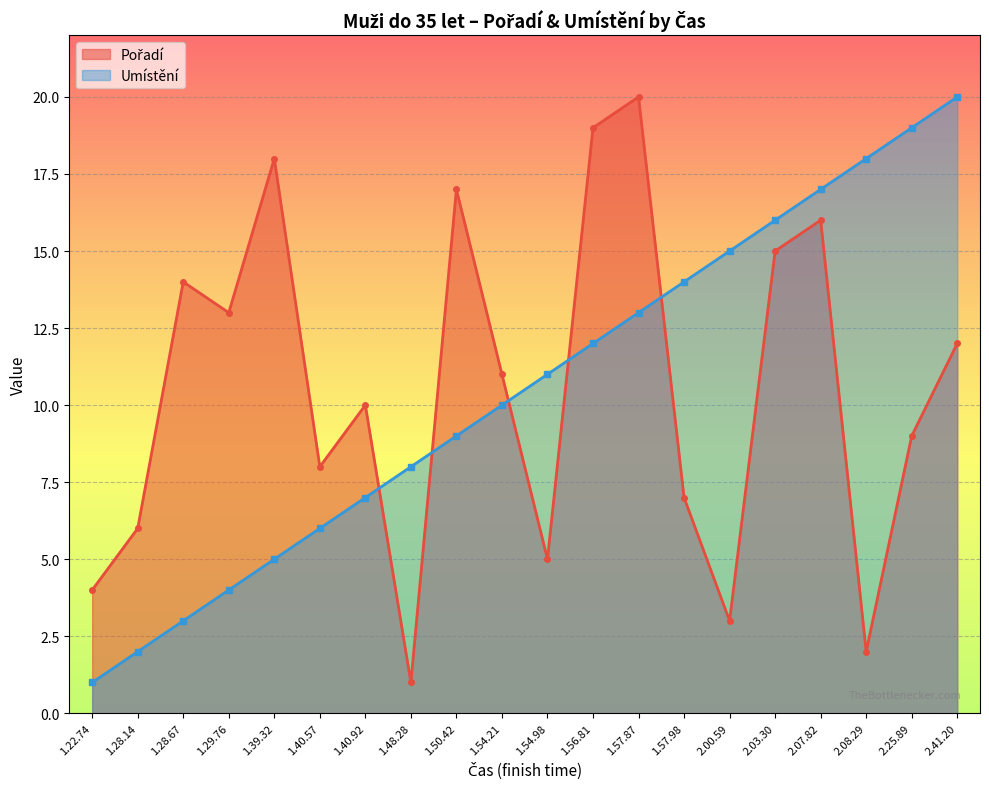

What is the difference between the maximum and minimum values in the Umístění series?

19